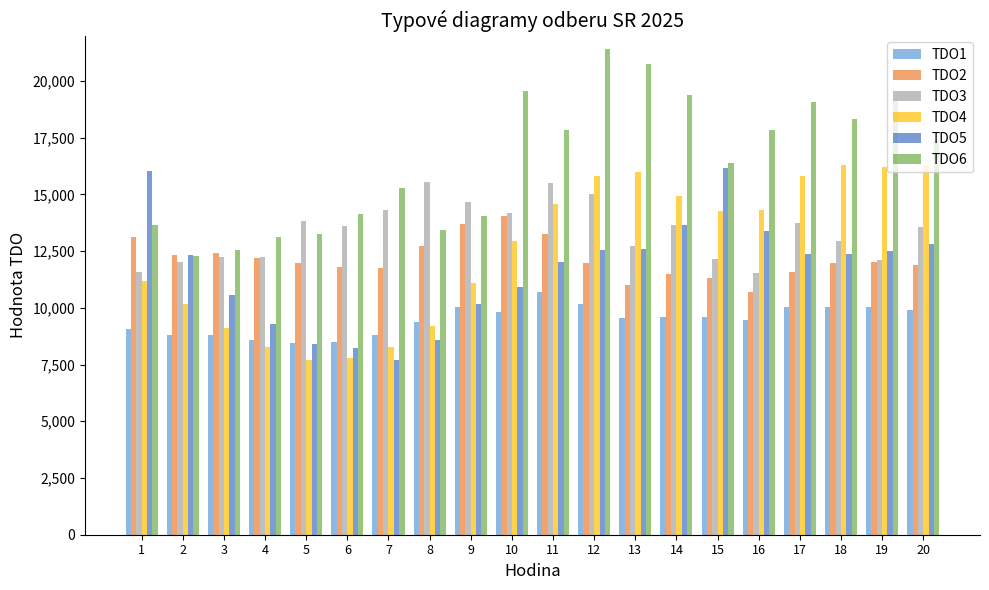

What is the total value across all series at 20?

81816.7